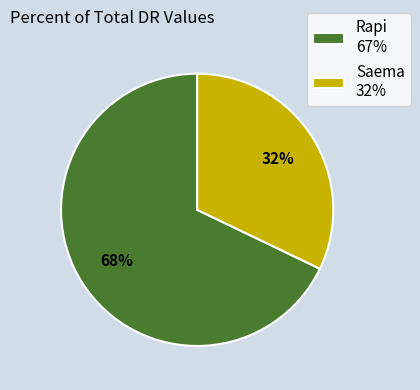

How many segments does this pie chart have?

2